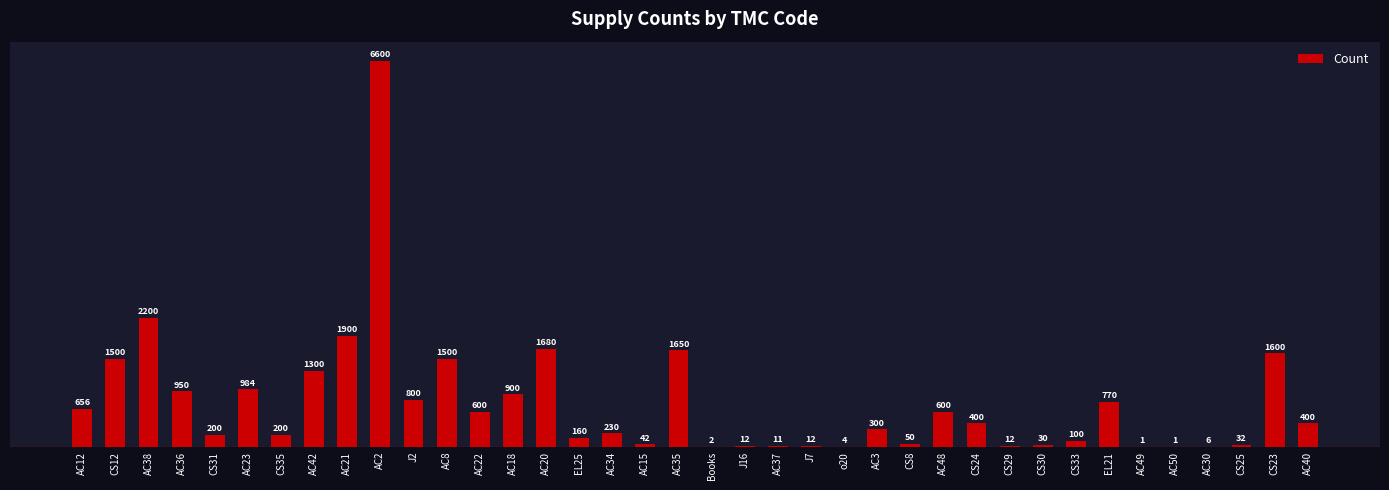

Reading left to right, list all the values displayed in this chart.

656	1500	2200	950	200	984	200	1300	1900	6600	800	1500	600	900	1680	160	230	42	1650	2	12	11	12	4	300	50	600	400	12	30	100	770	1	1	6	32	1600	400